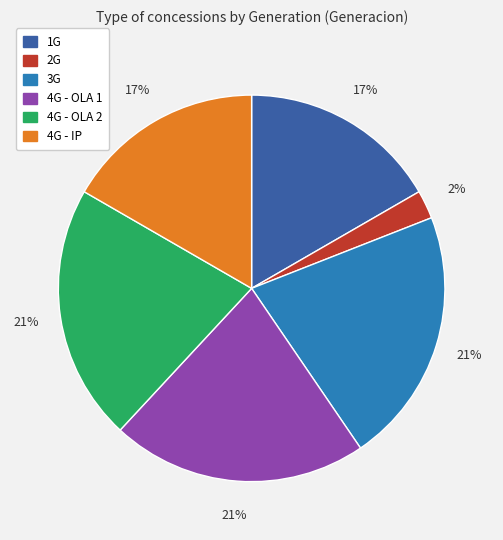

Does 2G account for over 50% of the chart?

No